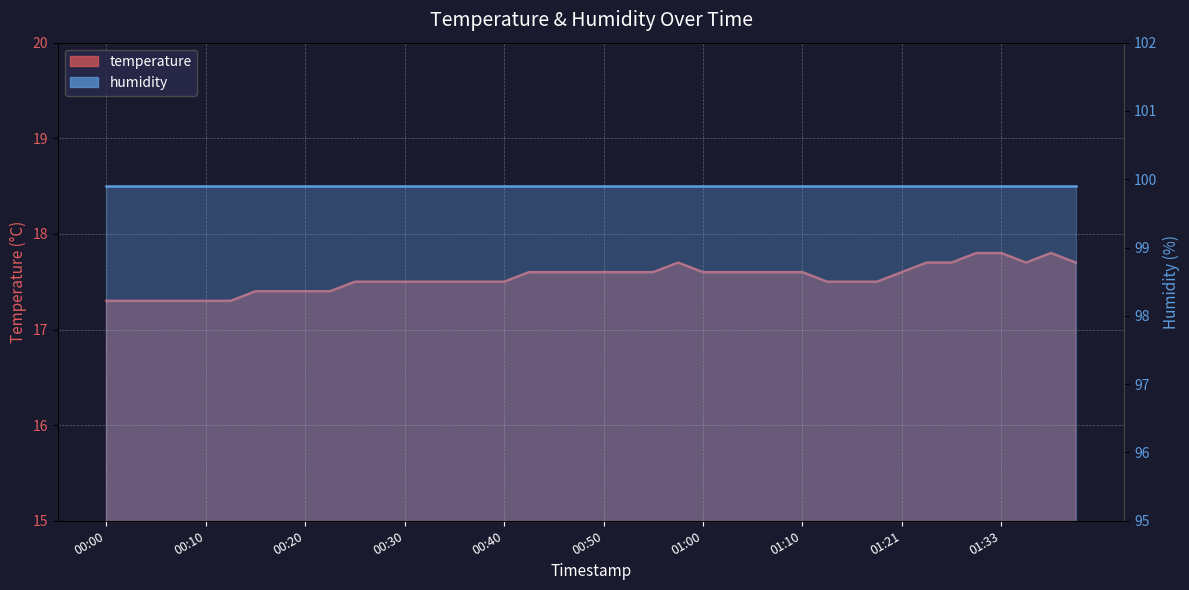

The value at 00:30 is 17.5. True or false?

True